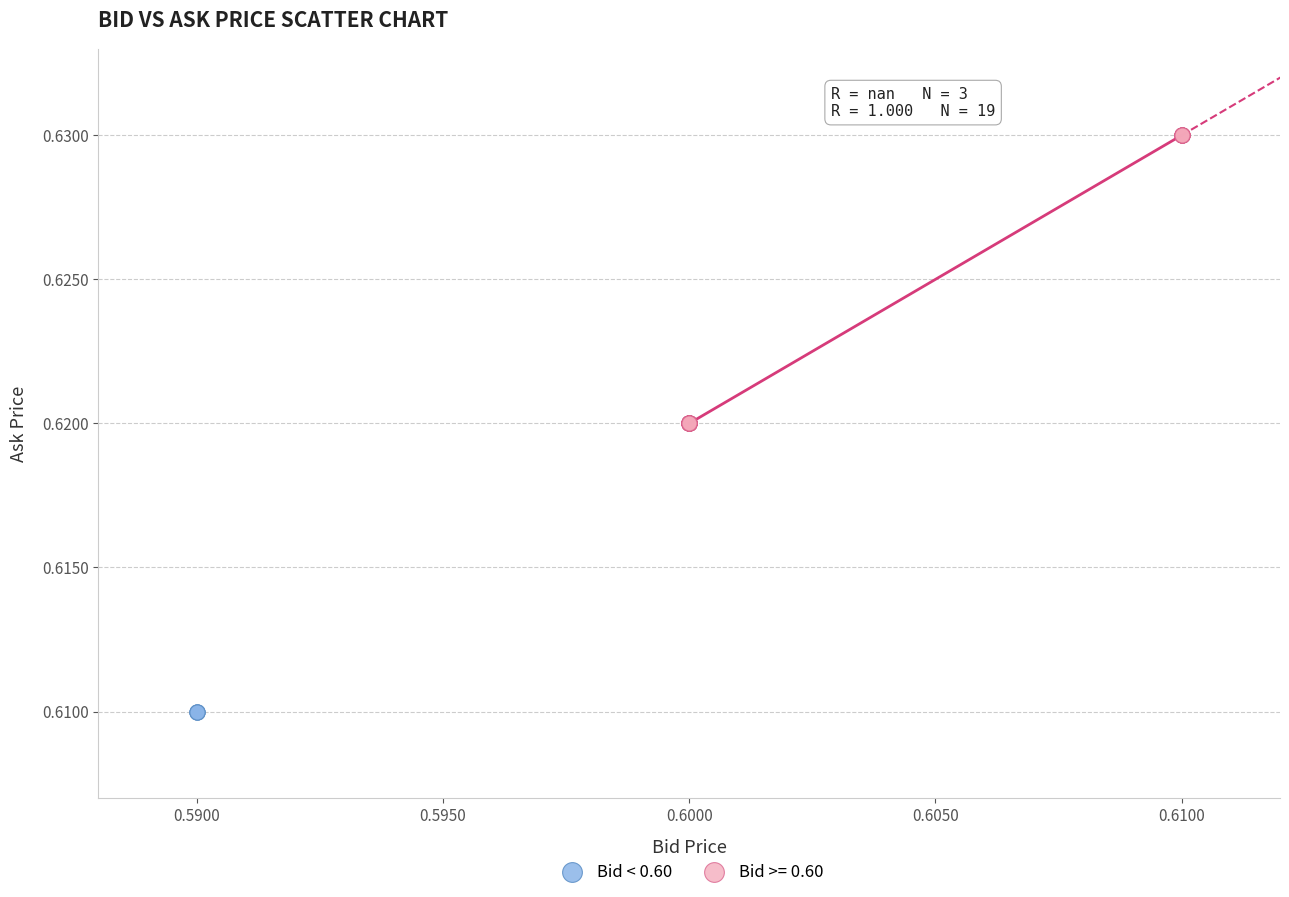

What are all the series names shown in the legend?

Bid < 0.60, Bid >= 0.60